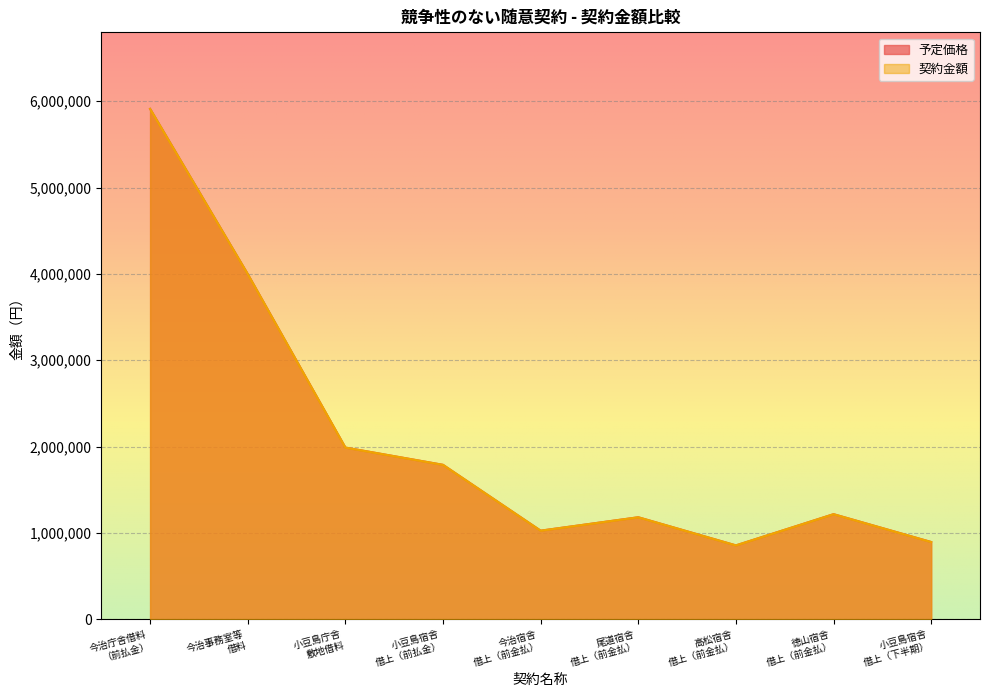

True or false: 予定価格 and 契約金額 cross at least once.

False